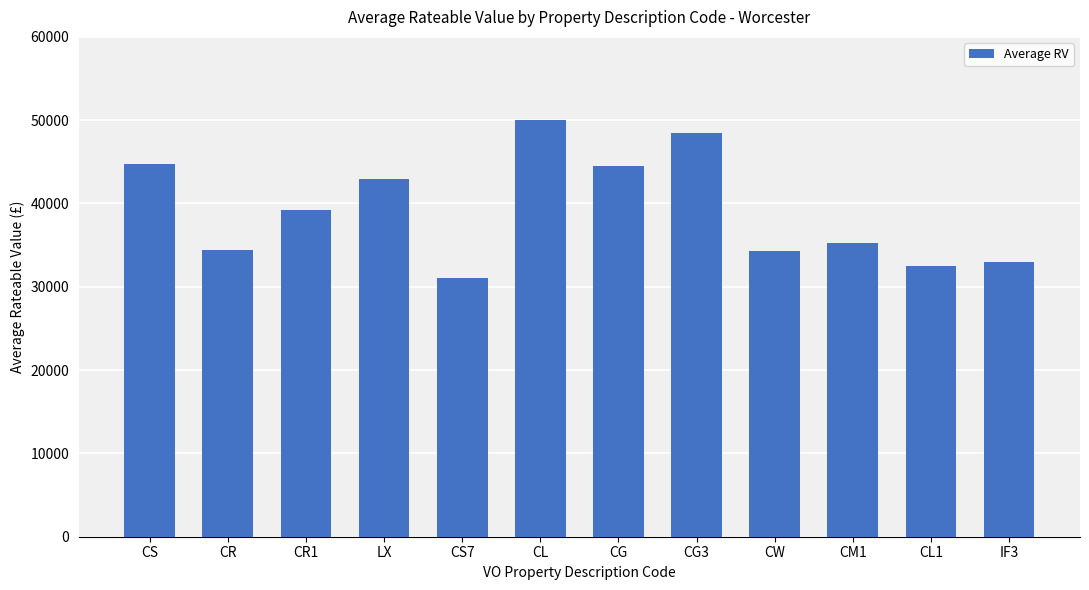

What position from the left is CS?

1